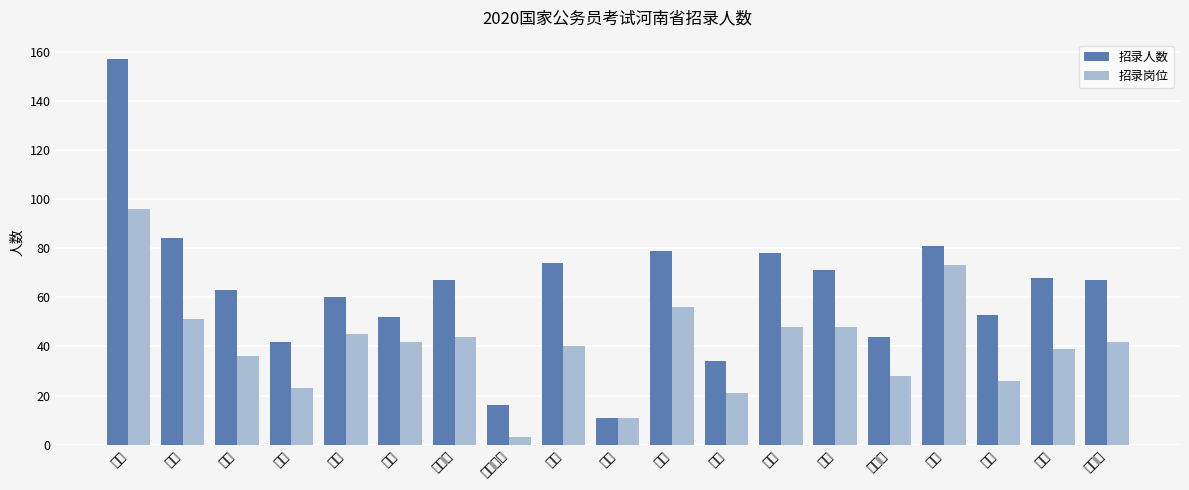

What are all the series names shown in the legend?

招录人数, 招录岗位